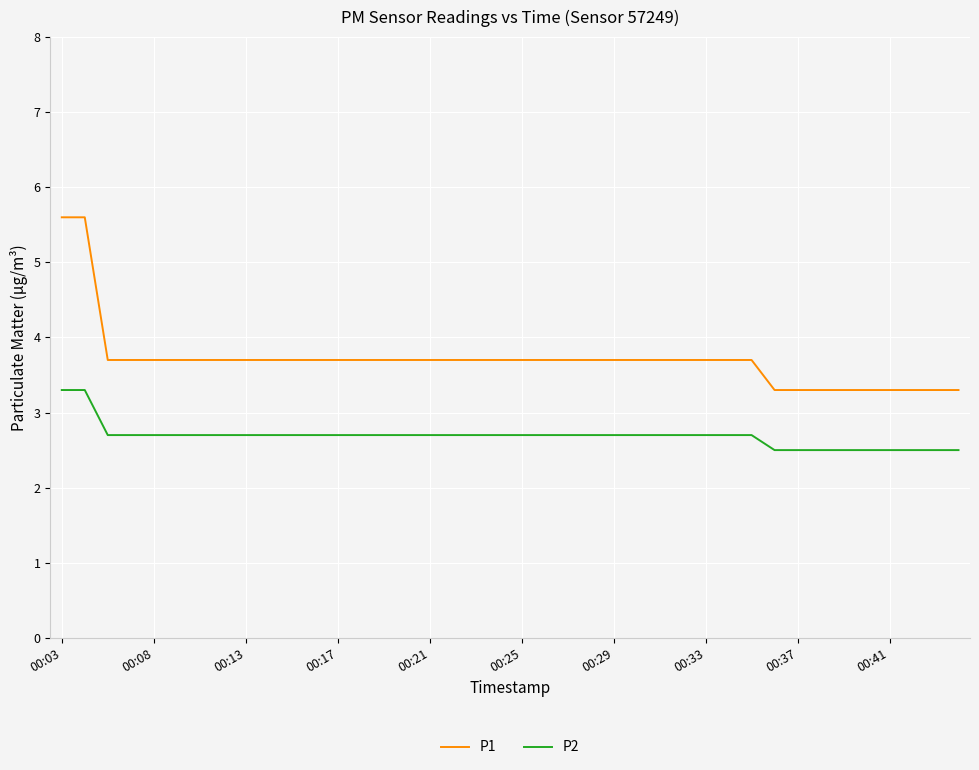

Count the number of categories in the chart.

40